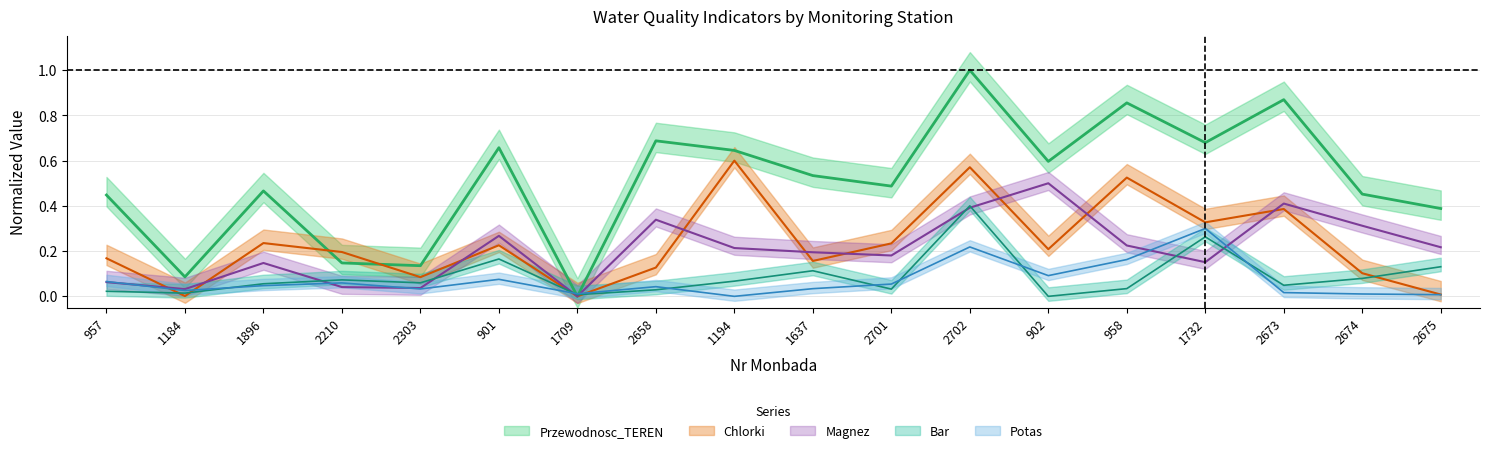

How many lines are shown in the chart?

5